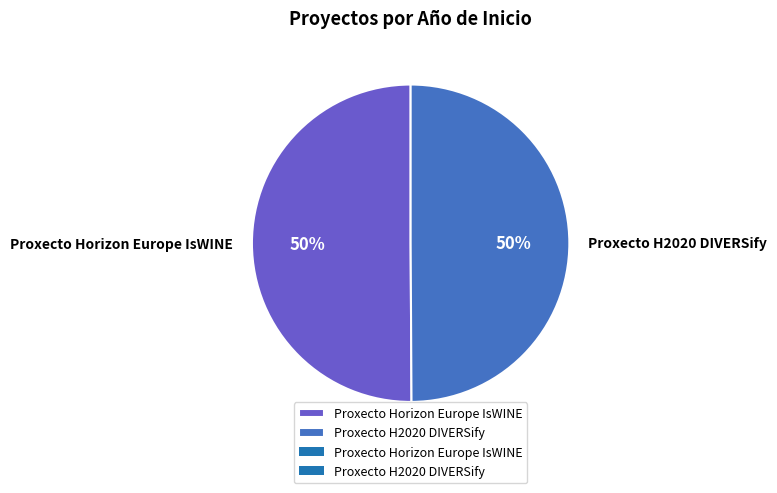

What is the ratio of the value at Proxecto Horizon Europe IsWINE to the value at Proxecto H2020 DIVERSify?

1.0